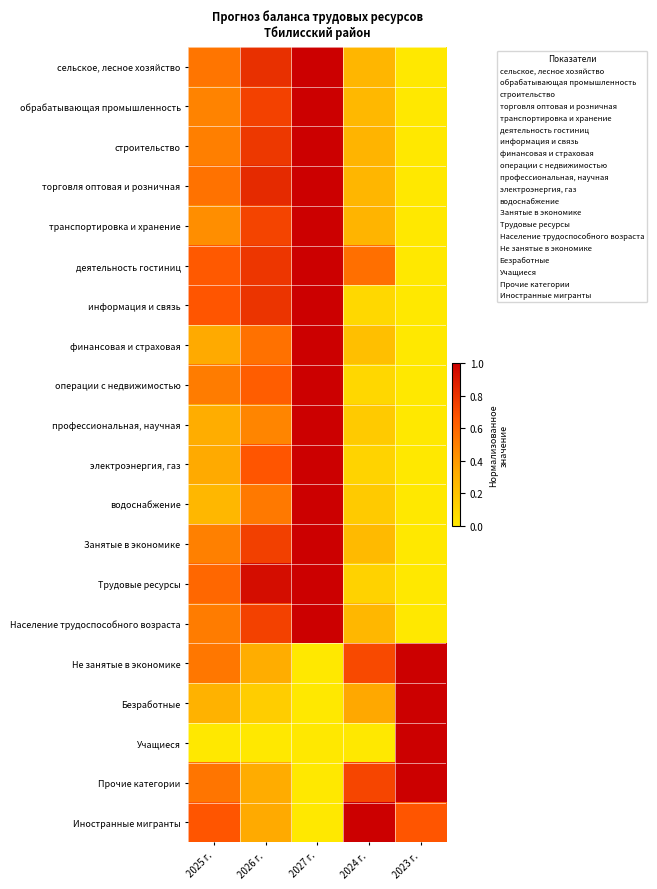

List the series in order of their peak value, lowest first.

сельское, лесное хозяйство, обрабатывающая промышленность, строительство, торговля оптовая и розничная, транспортировка и хранение, деятельность гостиниц, информация и связь, финансовая и страховая, операции с недвижимостью, профессиональная, научная, электроэнергия, газ, водоснабжение, Занятые в экономике, Трудовые ресурсы, Население трудоспособного возраста, Не занятые в экономике, Безработные, Учащиеся, Прочие категории, Иностранные мигранты